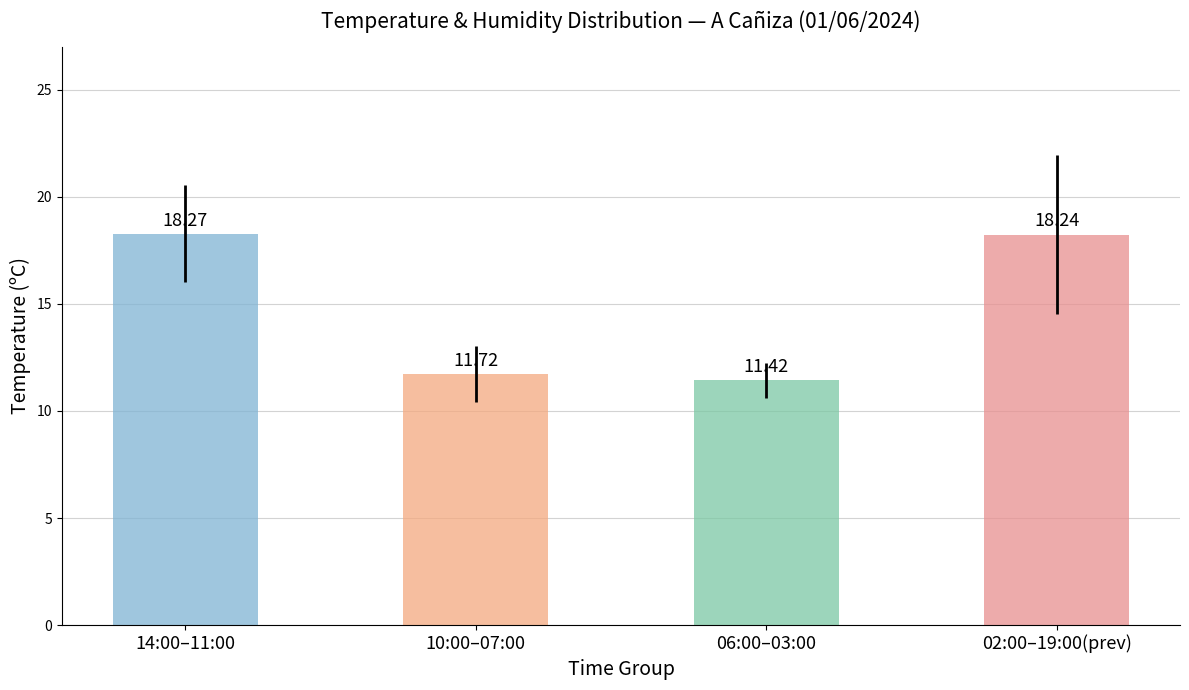

List the labels in order of value, largest first.

14:00–11:00, 02:00–19:00(prev), 10:00–07:00, 06:00–03:00